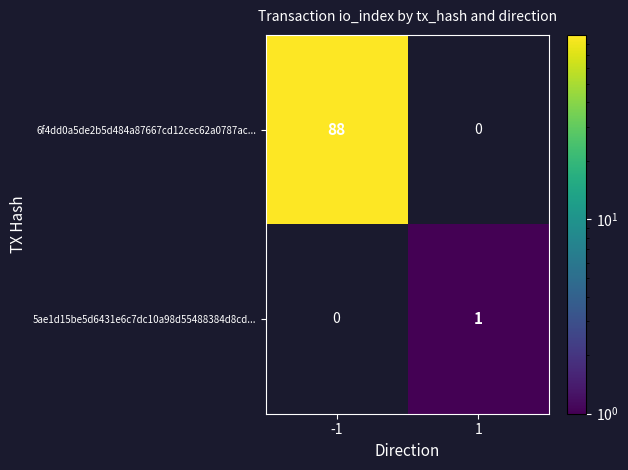

The value of 5ae1d15be5d6431e6c7dc10a98d55488384d8cd... at 1 is 2. True or false?

False